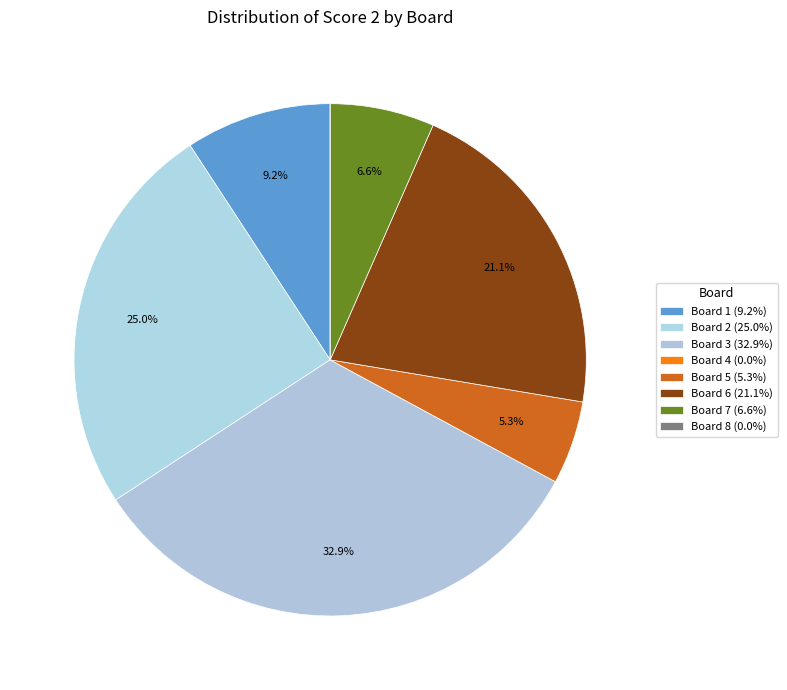

Does Board 3 account for over 50% of the chart?

No